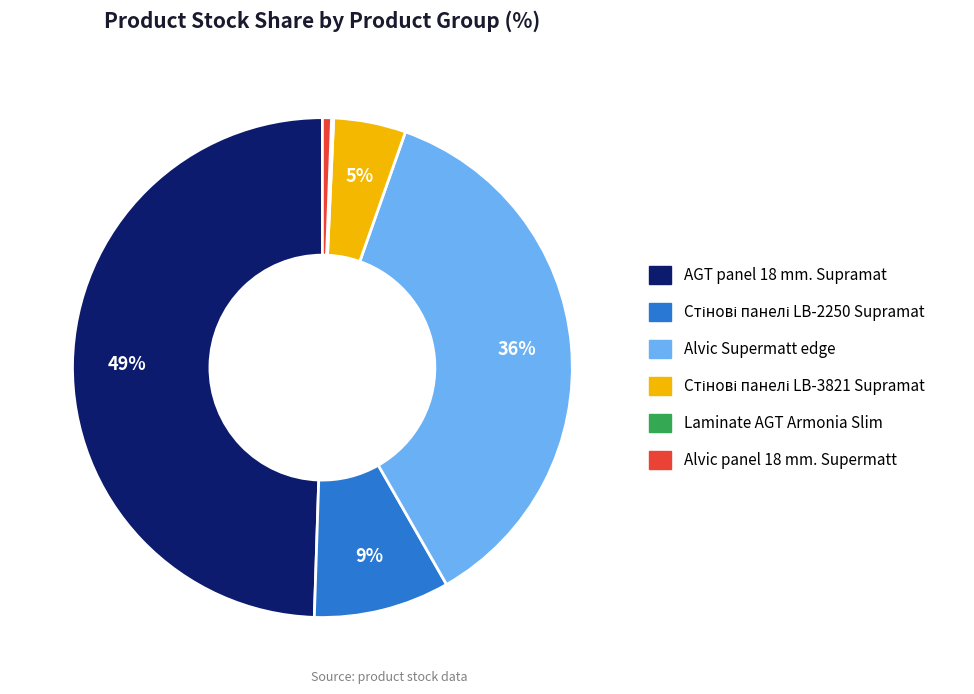

To the nearest percent, what is the average slice percentage?

17%